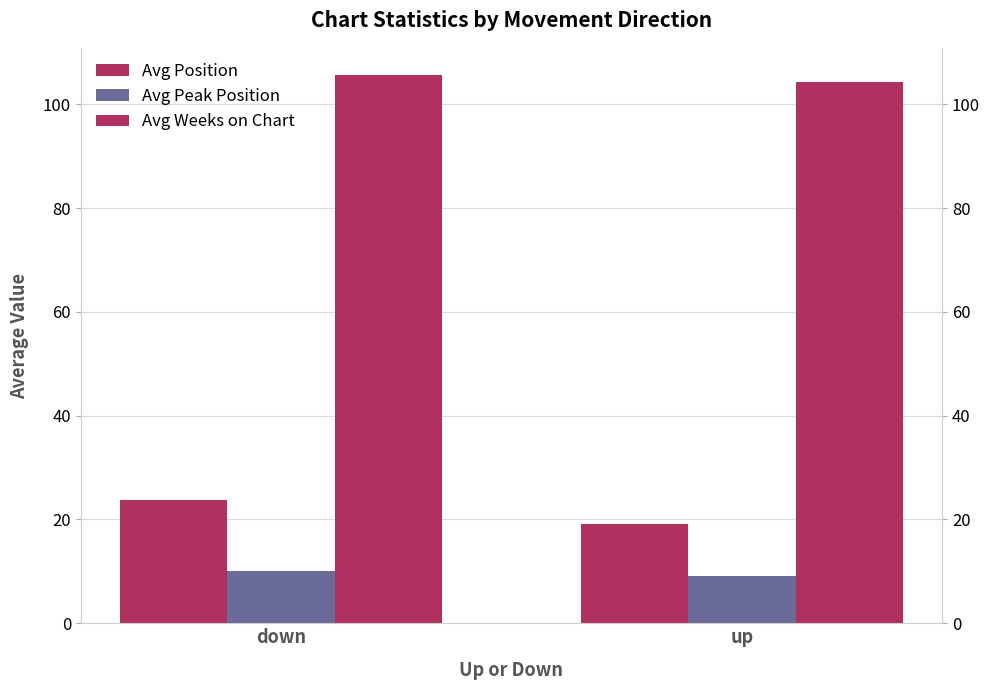

Is the value of Avg Weeks on Chart at down greater than the value of Avg Position at down?

Yes